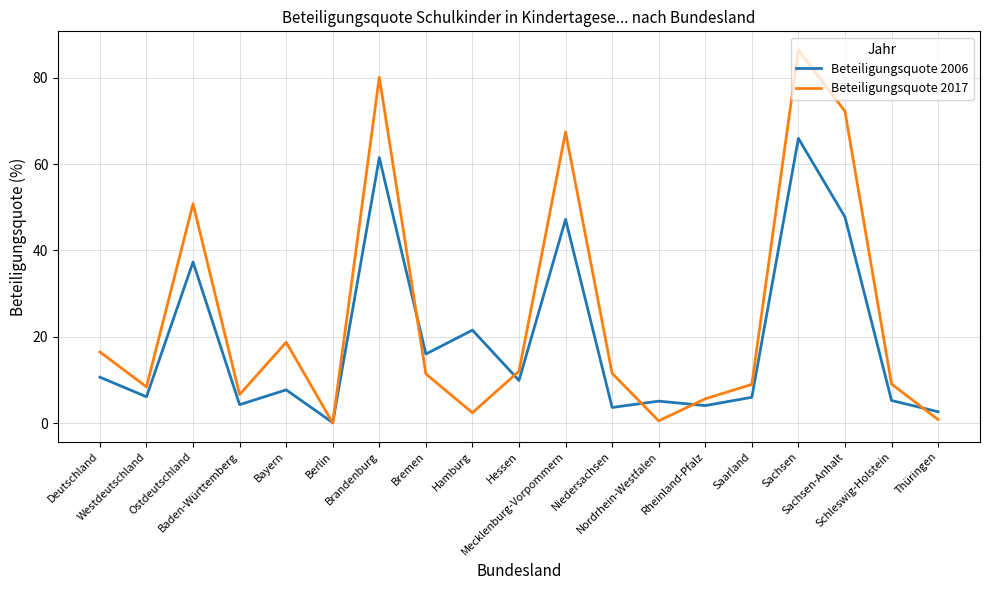

At which label does Beteiligungsquote 2017 reach its peak?

Sachsen